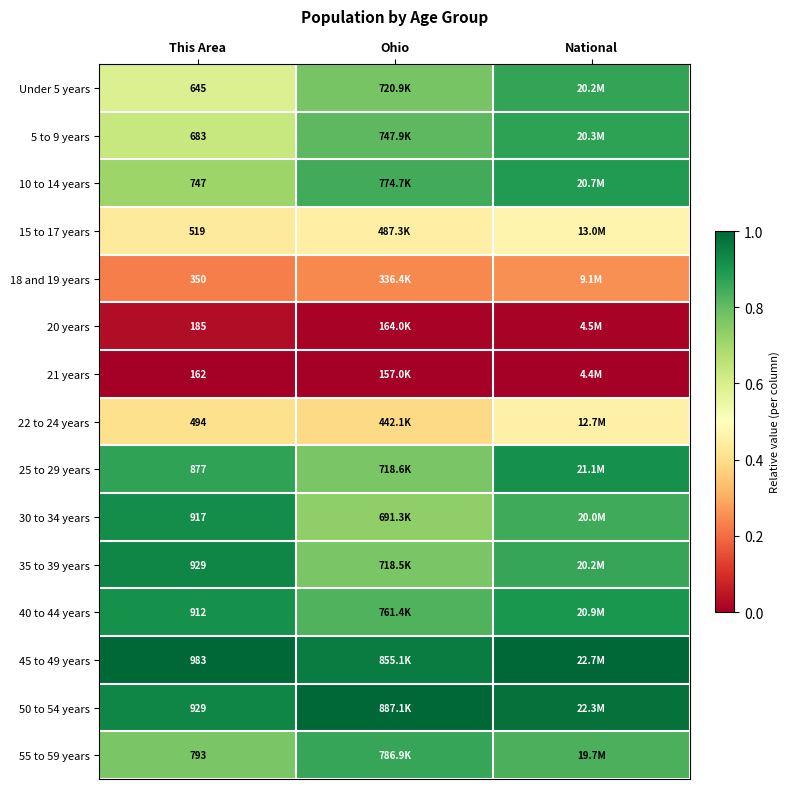

What is the minimum value for 18 and 19 years?

0.2